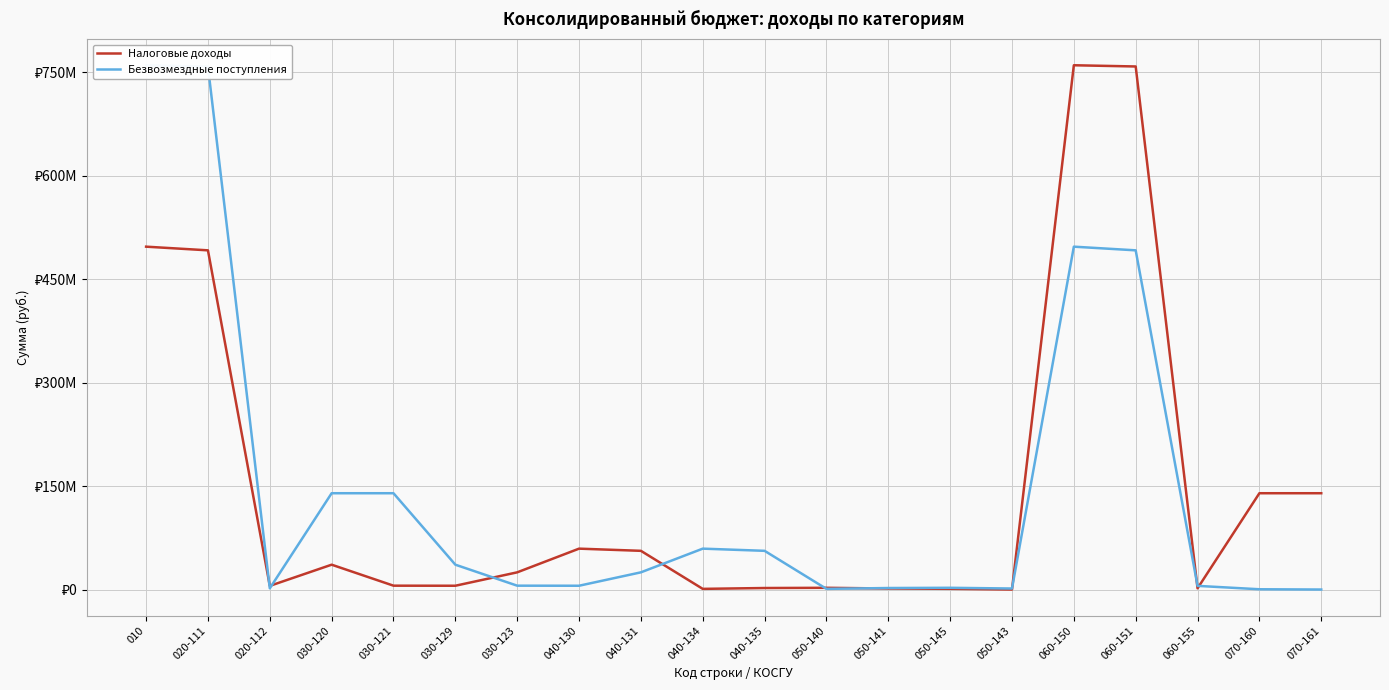

How many times do Безвозмездные поступления and Налоговые доходы cross each other?

9